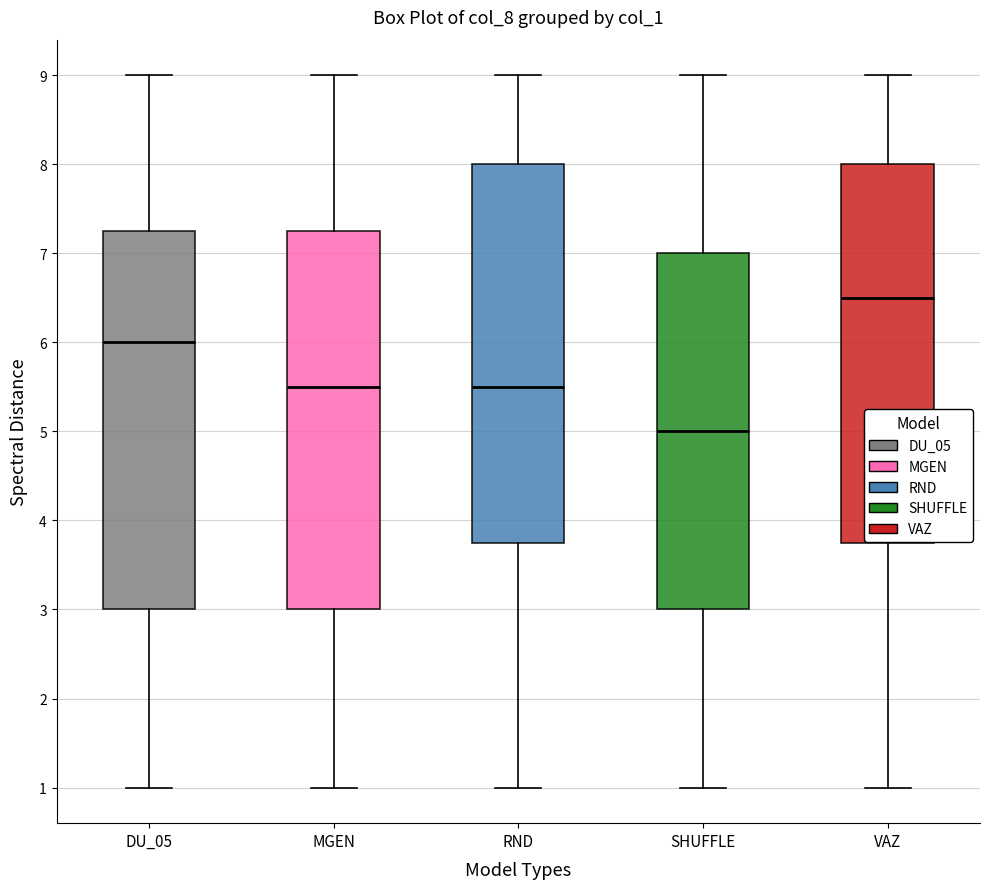

Where does the lower whisker of the box for RND end on the y-axis? The values are not printed on the chart, so give them approximately, as read against the axis.

1.0